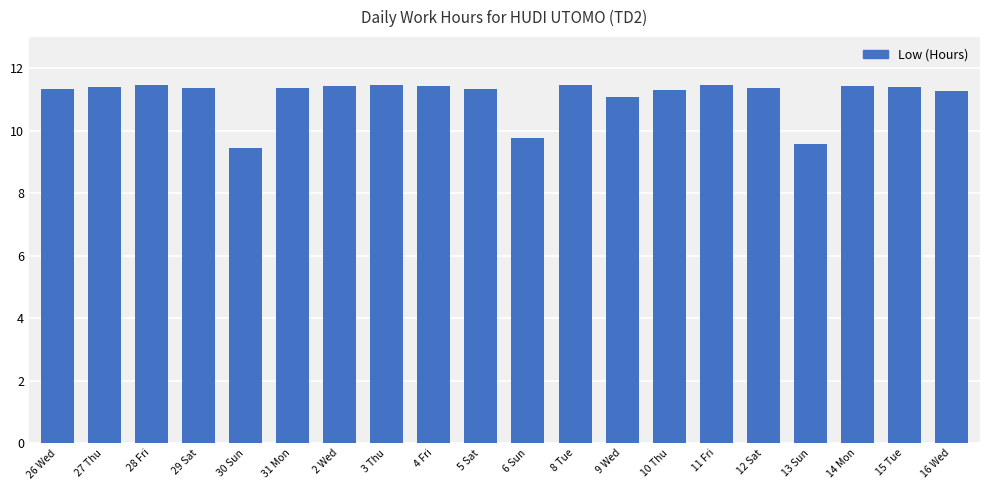

What is the label of the 17th bar from the left?

13 Sun